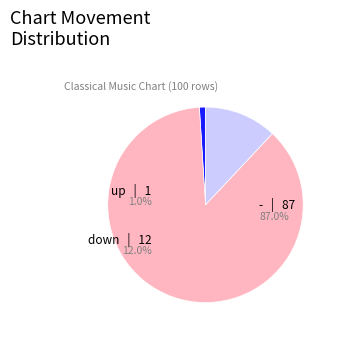

What portion of the pie excludes down?

88.0%